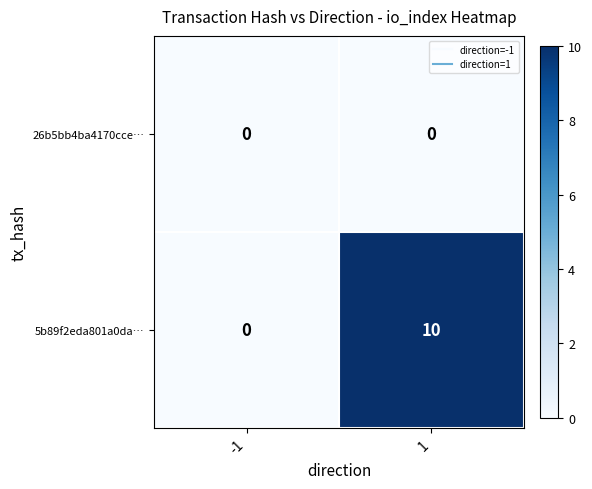

What is the spread (max minus min) of values at 1?

10